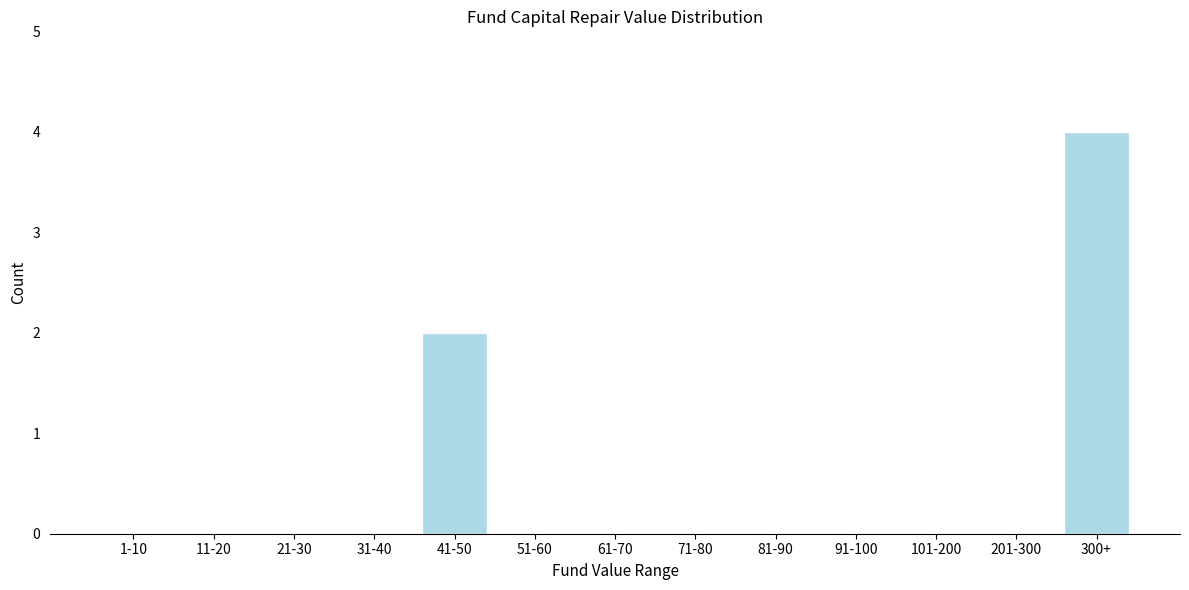

Reading right to left, extract all data points from this chart.

300+=4	201-300=0	101-200=0	91-100=0	81-90=0	71-80=0	61-70=0	51-60=0	41-50=2	31-40=0	21-30=0	11-20=0	1-10=0